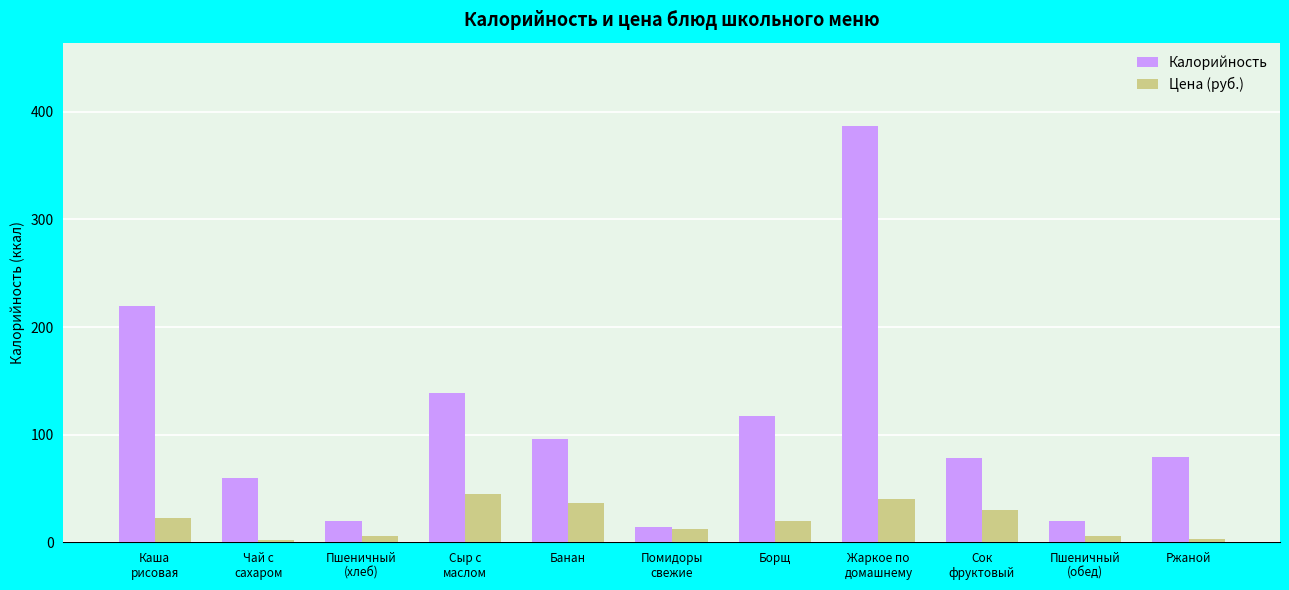

Which series has the largest total across all categories?

Калорийность